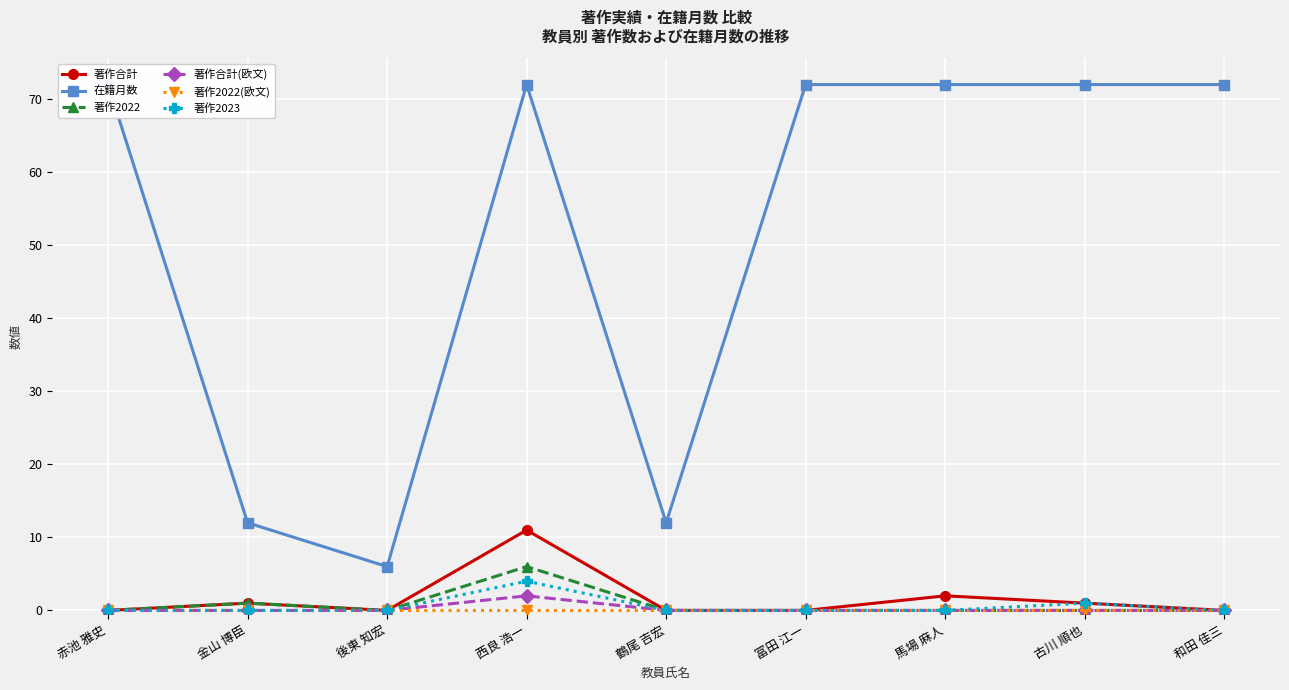

True or false: 在籍月数 has a value of 72 at 赤池 雅史.

True